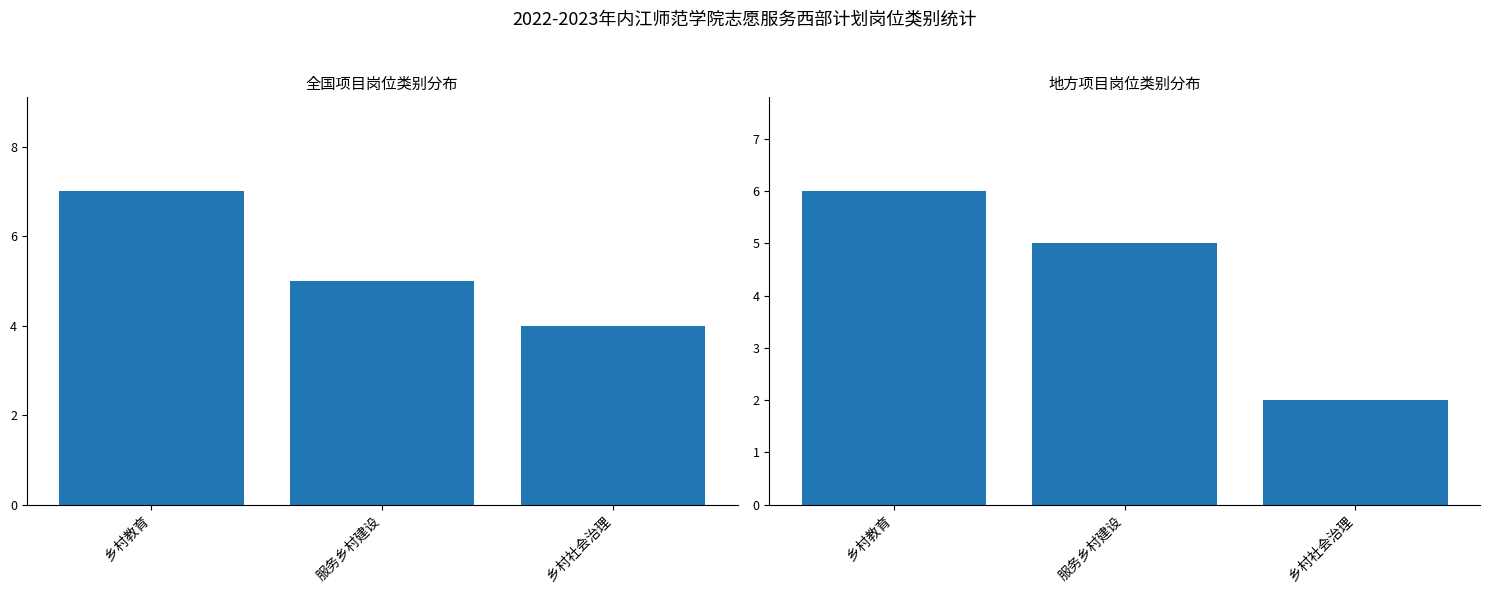

How many data points does each series have?

3